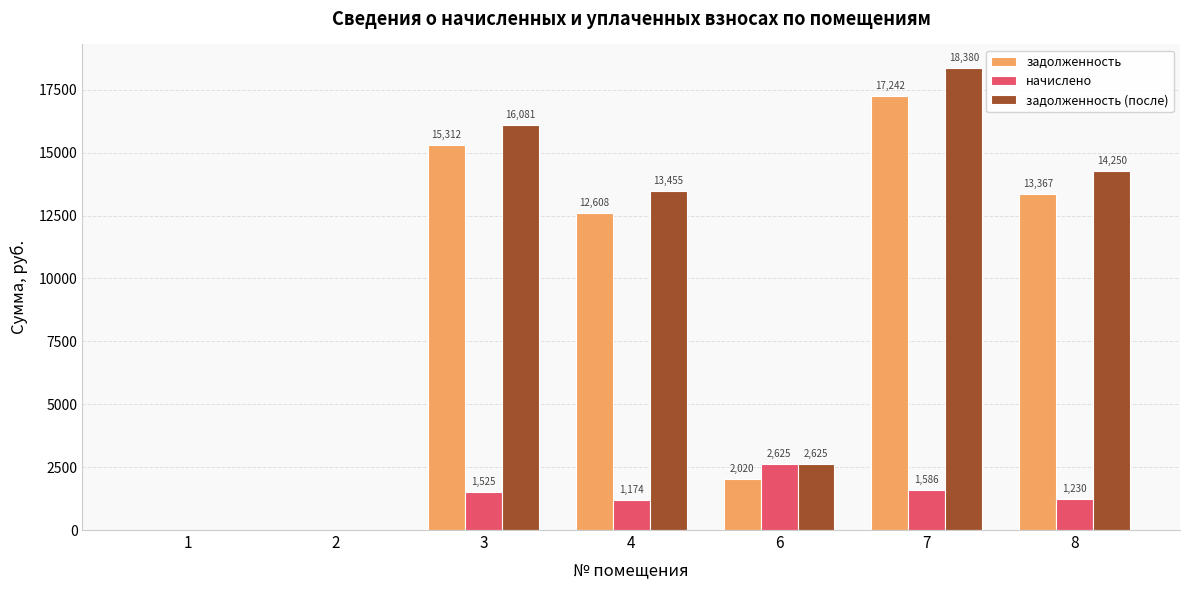

How many series are shown in this chart?

3